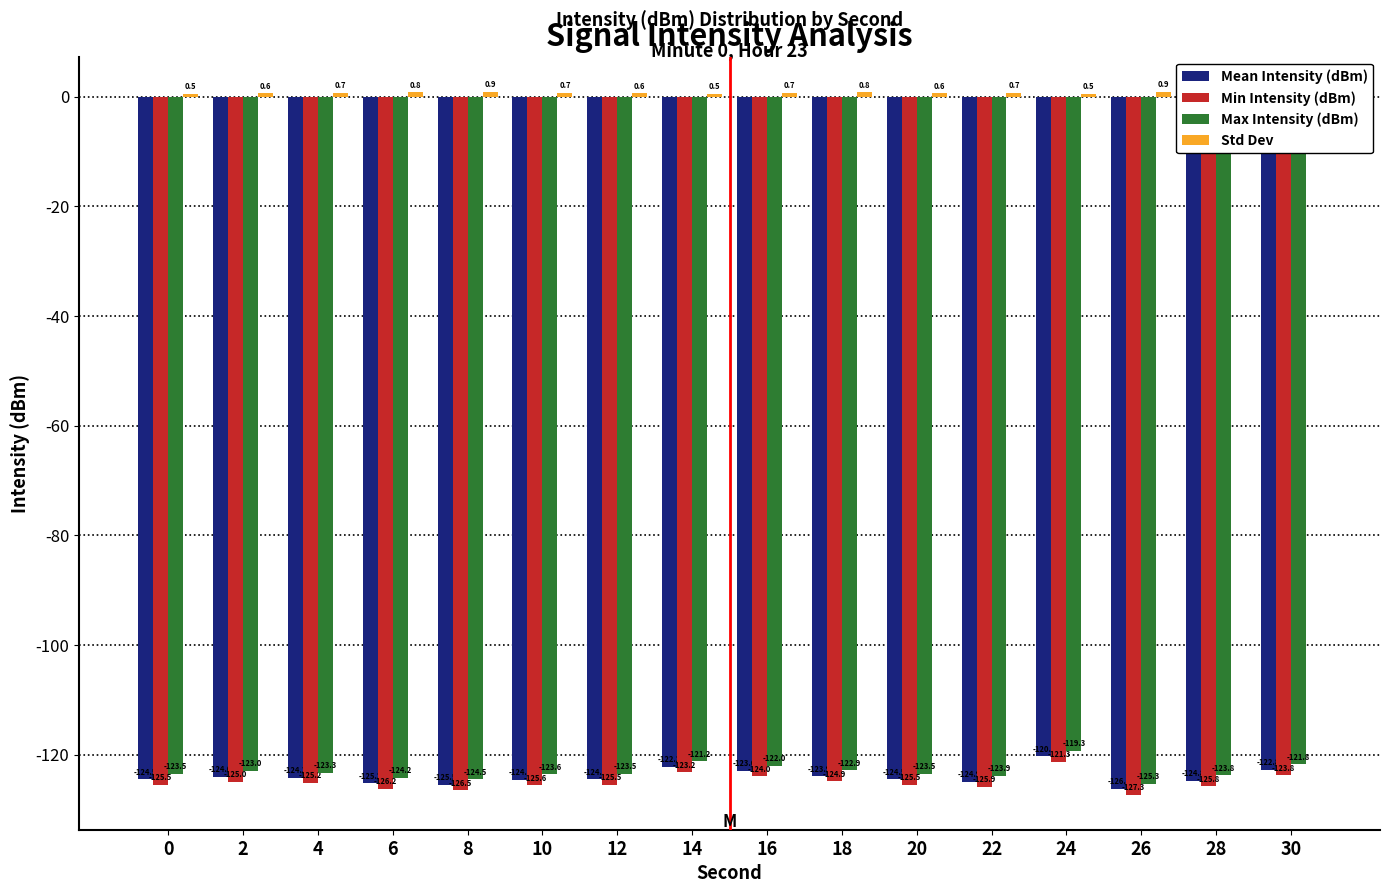

At which label does Mean Intensity (dBm) reach its peak?

24